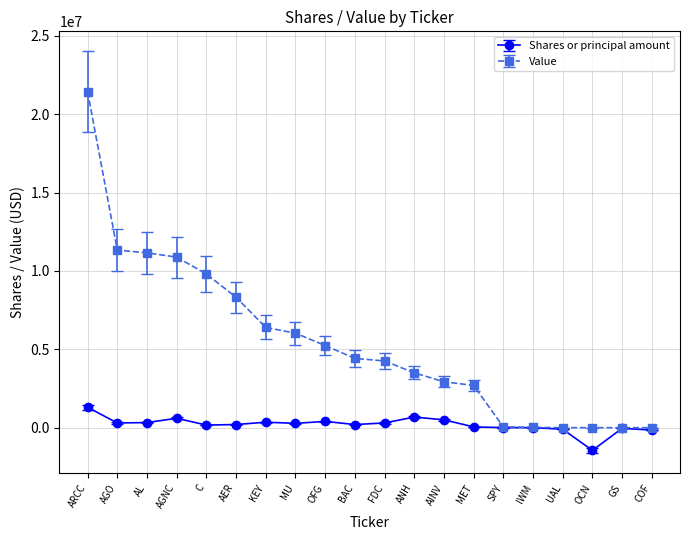

At which category does Shares or principal amount reach its first local peak?

AGNC